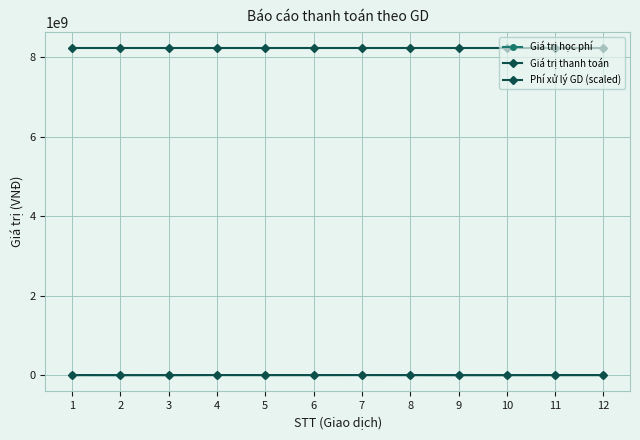

True or false: Phí xử lý GD (scaled) and Giá trị học phí intersect in this chart.

False